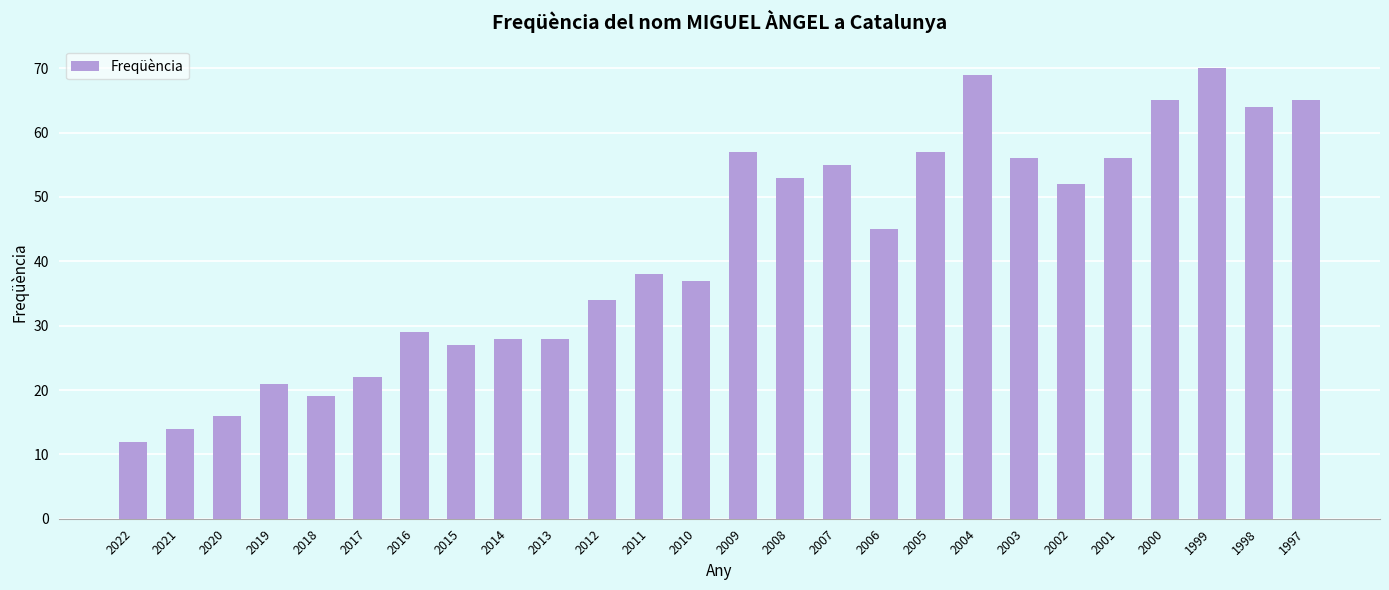

What is the difference between the second highest and minimum values?

57